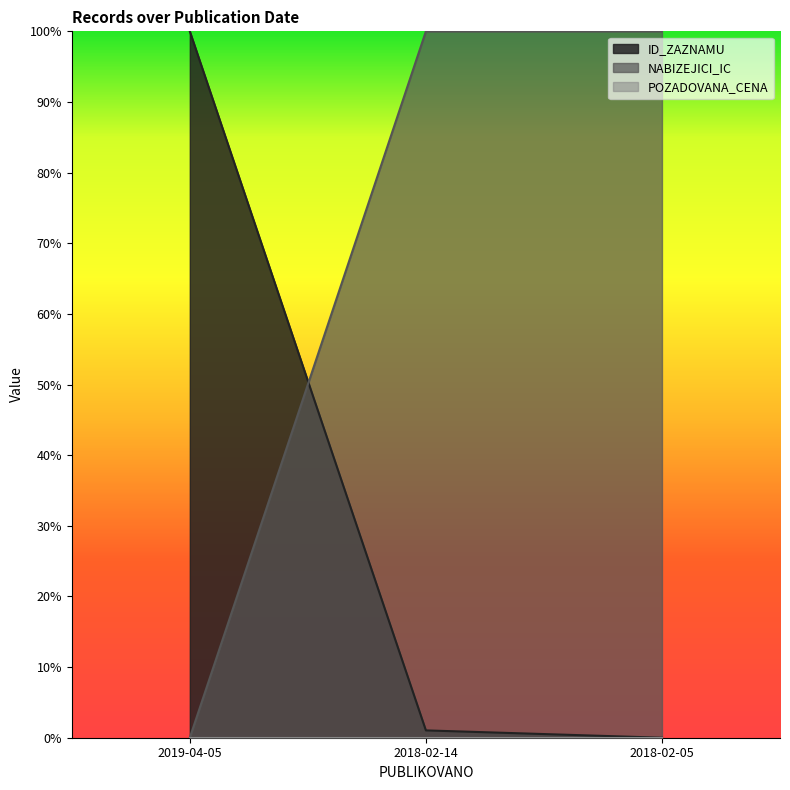

Does the chart have visible grid lines?

No